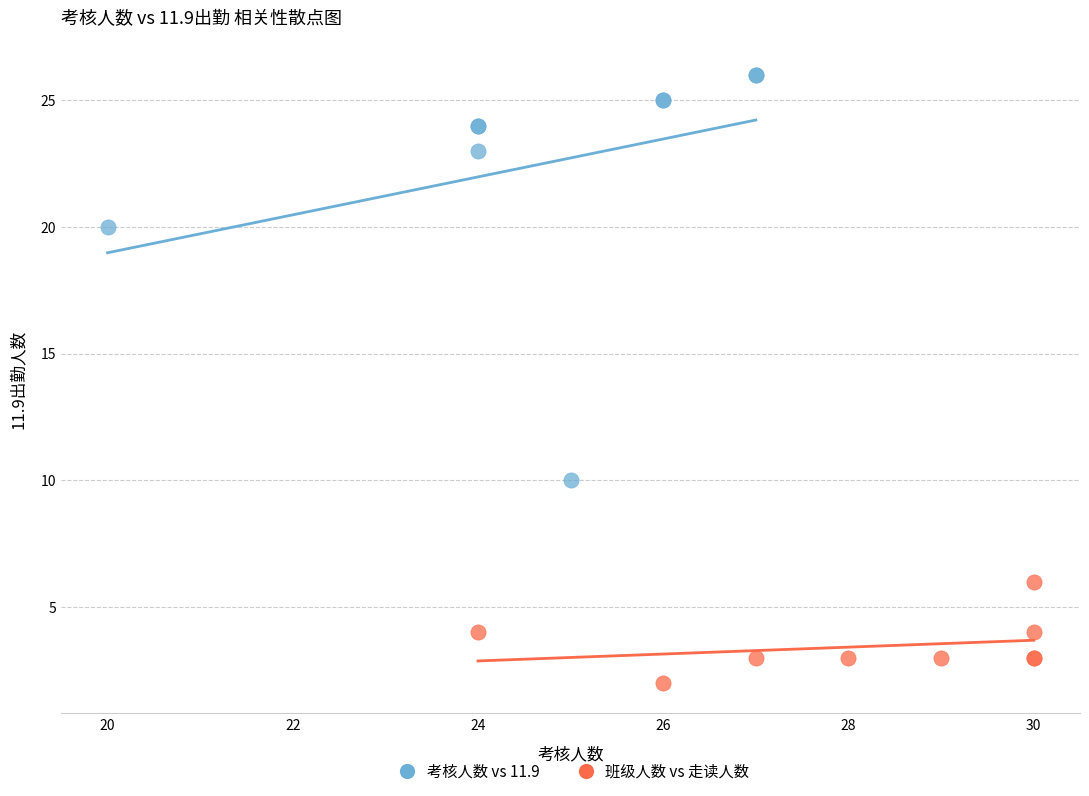

Which series reaches the maximum Y coordinate?

考核人数 vs 11.9